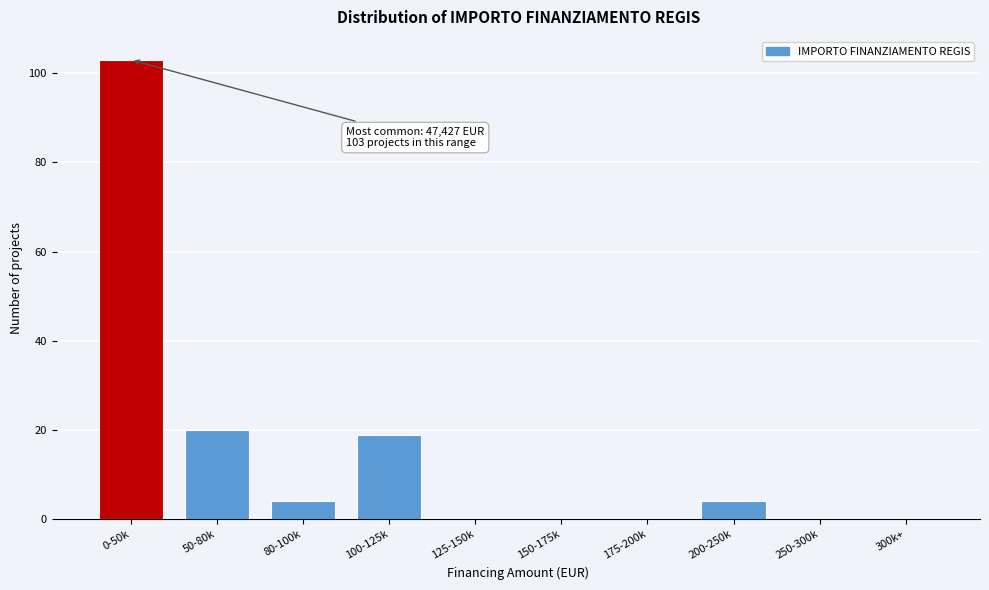

Reading left to right, extract all data points from this chart.

0-50k=103	50-80k=20	80-100k=4	100-125k=19	125-150k=0	150-175k=0	175-200k=0	200-250k=4	250-300k=0	300k+=0